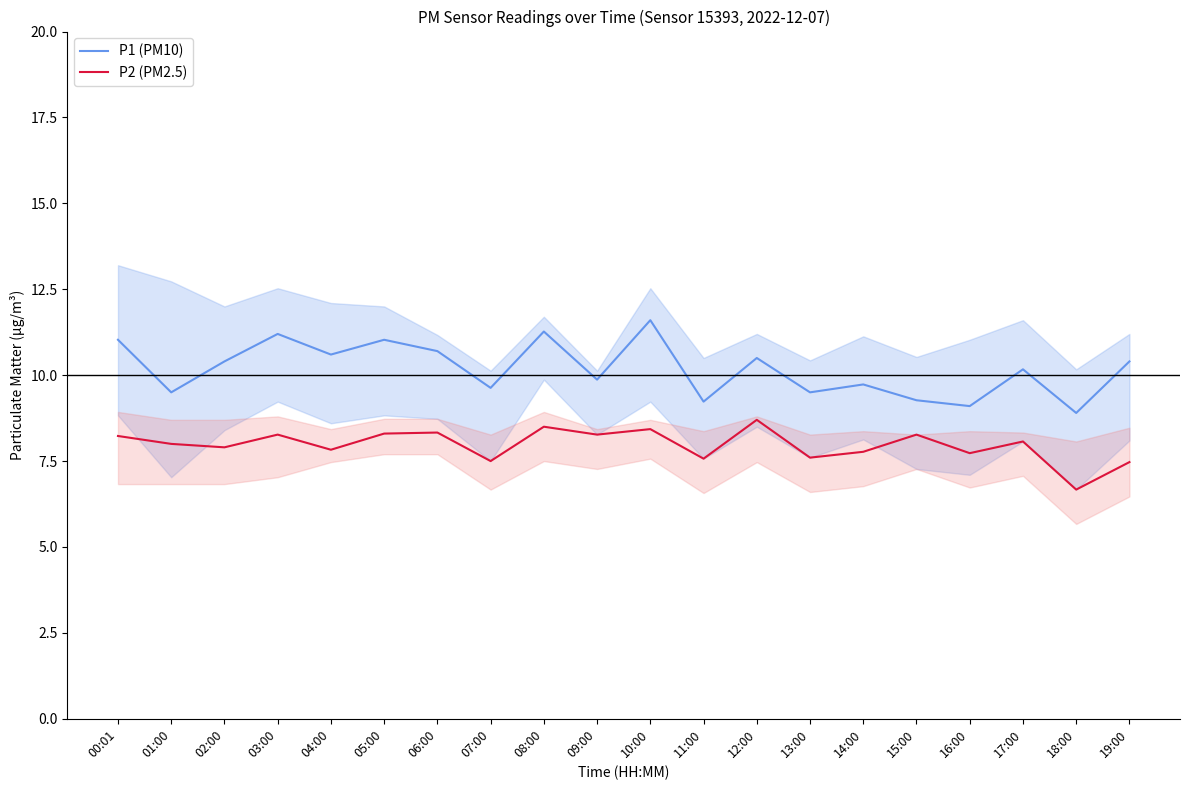

What is the difference between the P1 (PM10) values at 06:00 and 02:00?

0.3